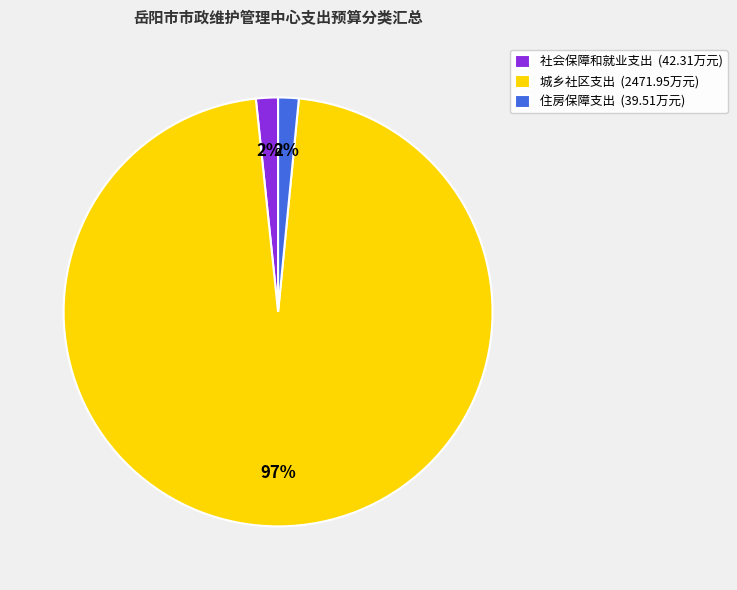

To the nearest percent, what portion does 社会保障和就业支出 (42.31万元) represent?

2%